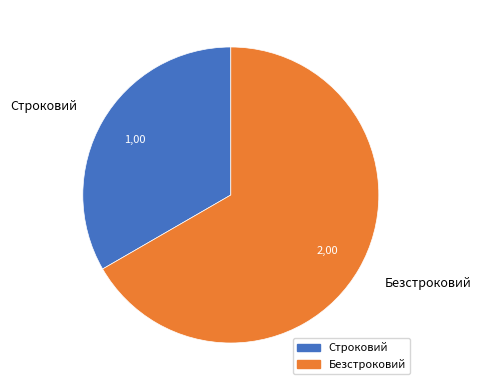

Which slice is the largest?

Безстроковий